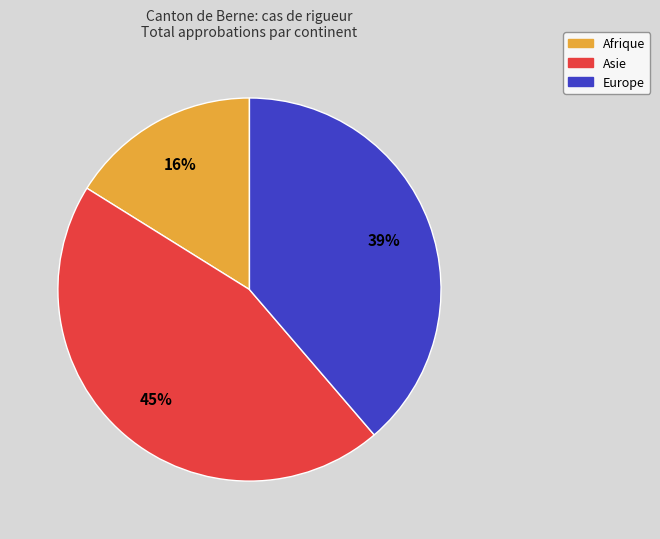

Rank the categories by value from highest to lowest.

Asie, Europe, Afrique